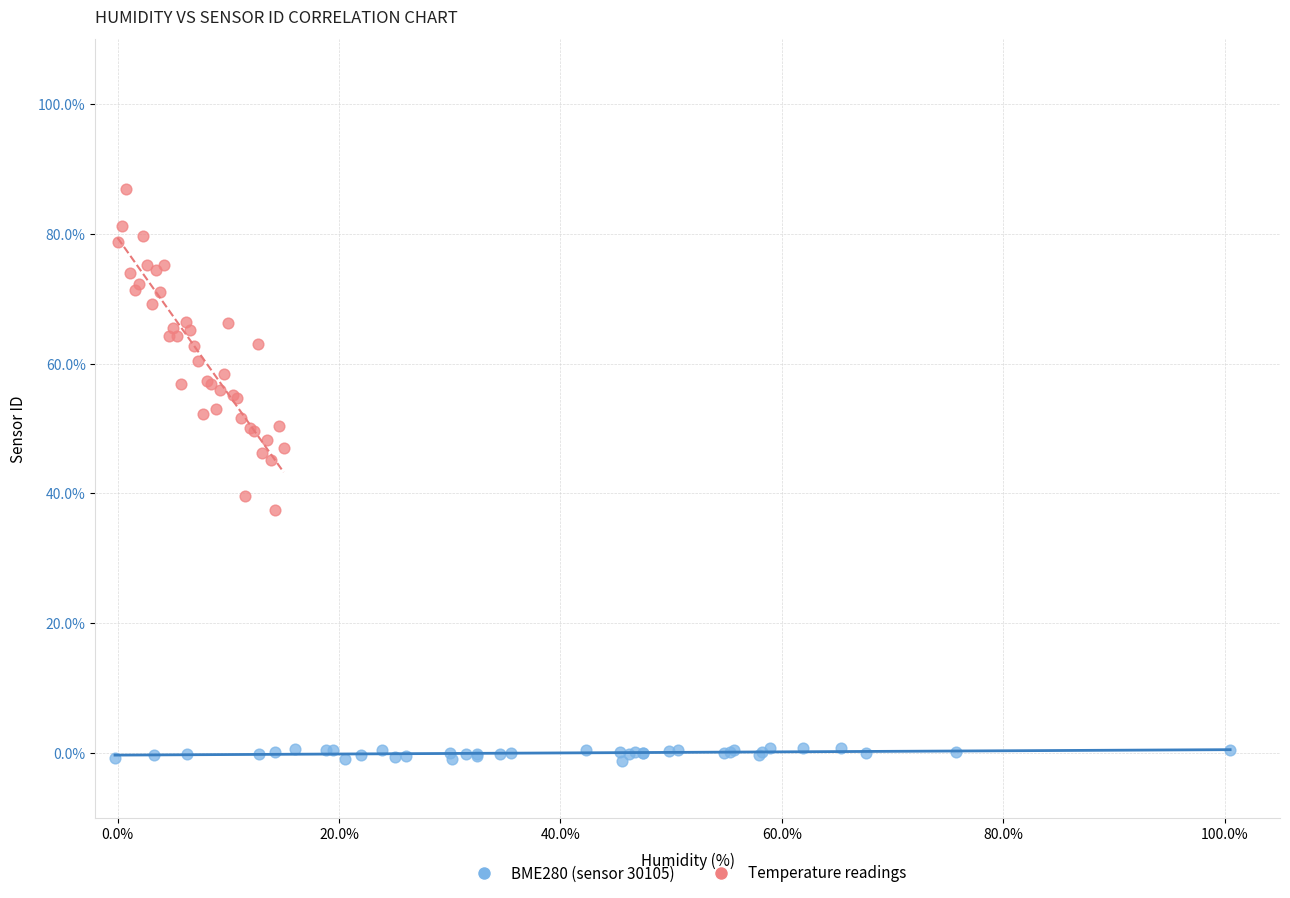

Which series has the widest spread of Y values?

Temperature readings